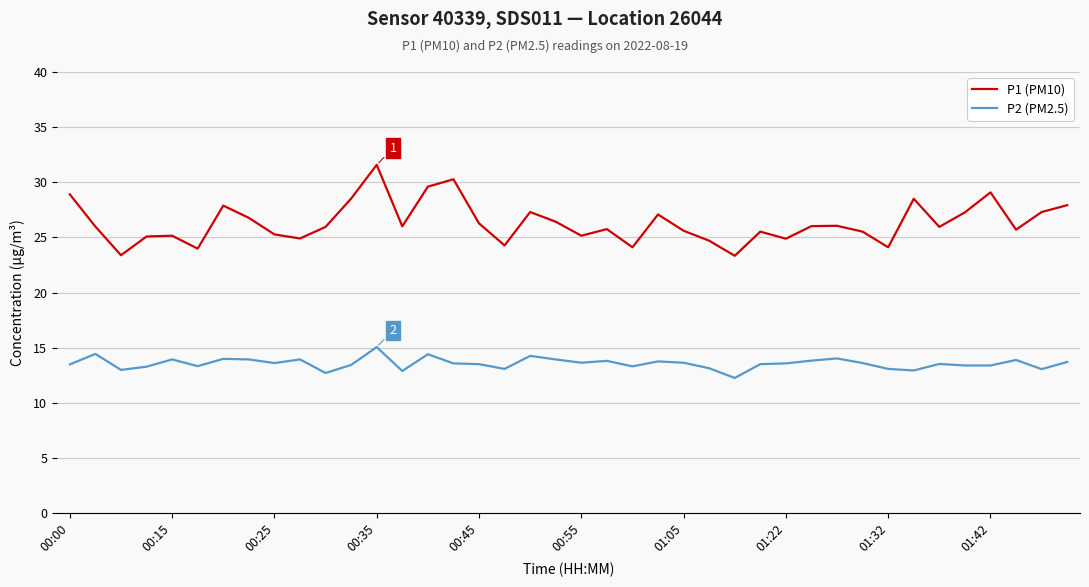

Which series has the widest spread of values?

P1 (PM10)